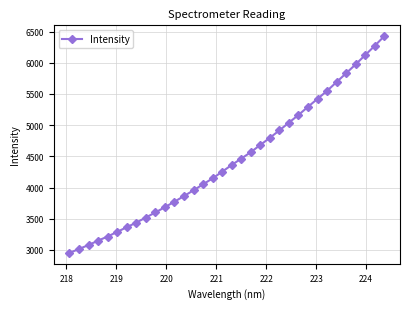

What is the smallest value displayed?

2951.3